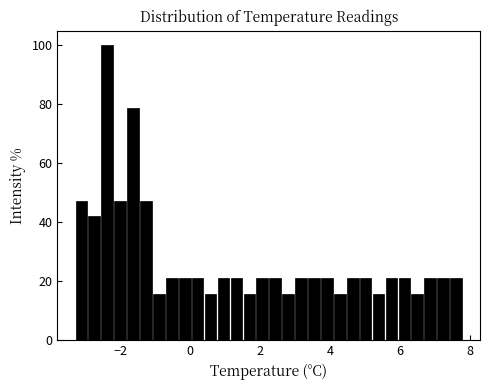

Around what value on the x-axis is the tallest bar? Give the approximate position of its centre, as read against the axis.

-2.4